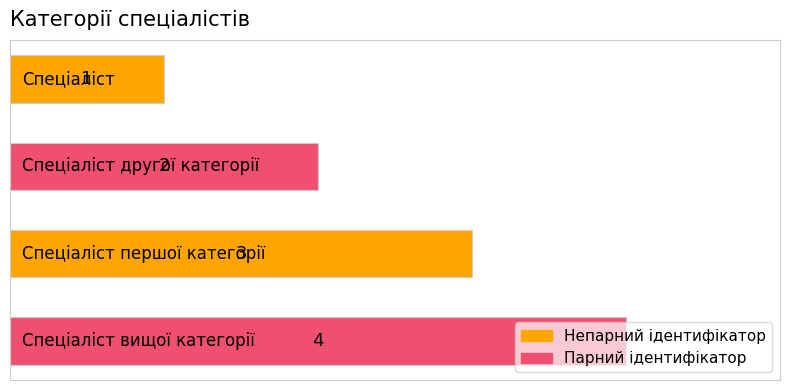

How many values are between 2 and 4?

3